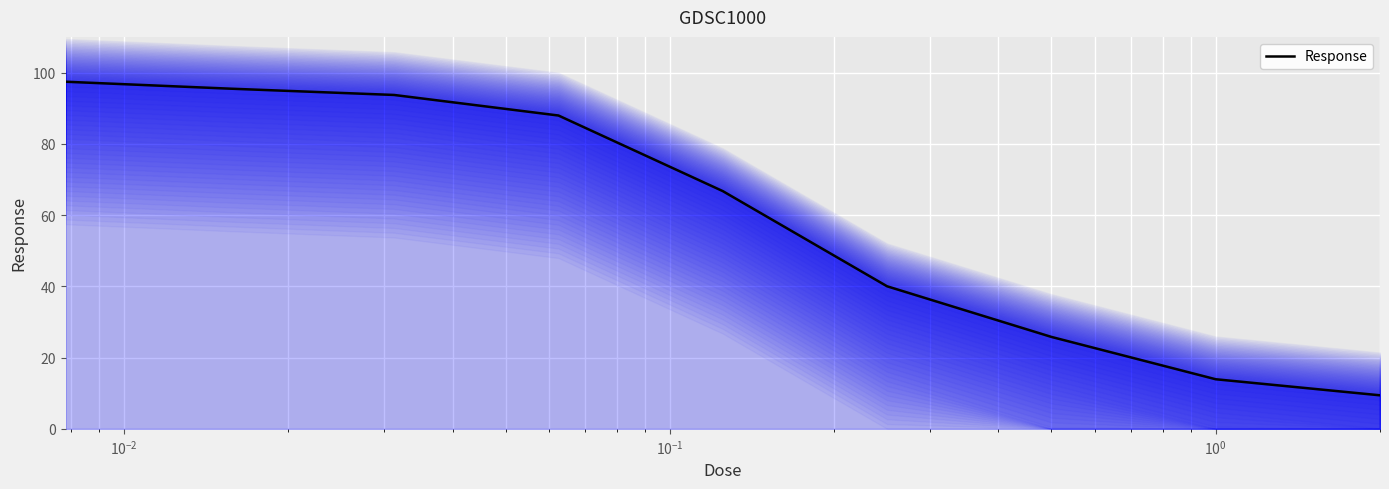

How many lines are shown in the chart?

1